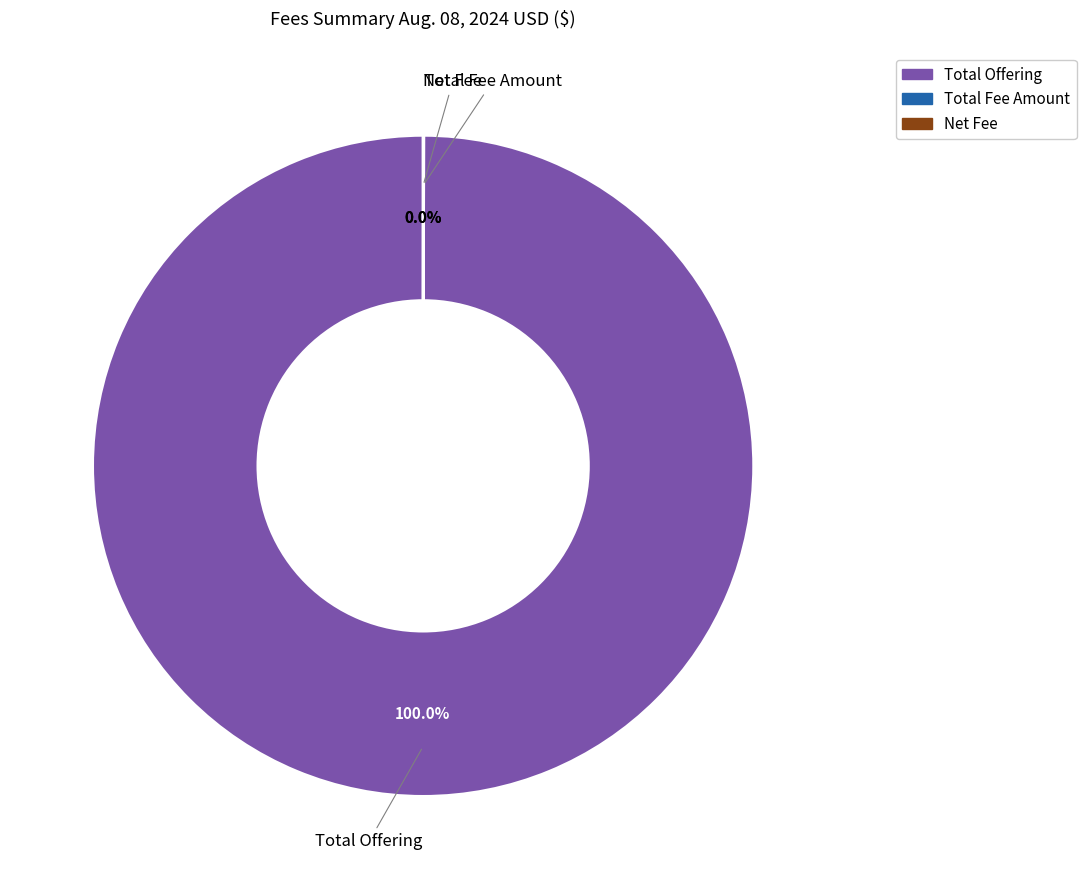

What is the largest slice in the pie chart?

Total Offering